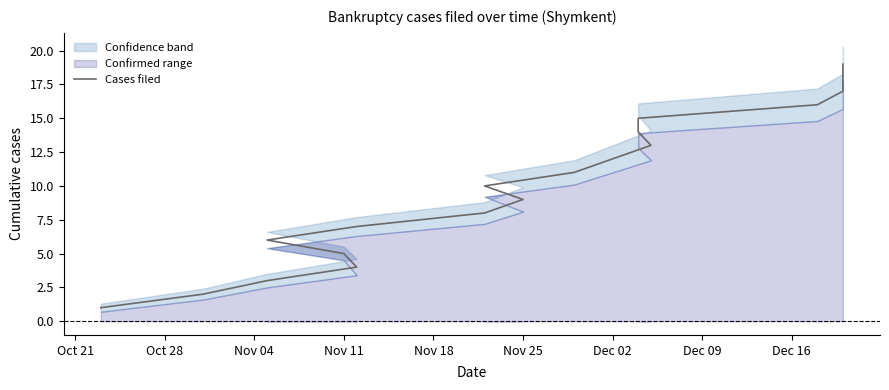

What is the label of the 8th point from the right?

Dec 02